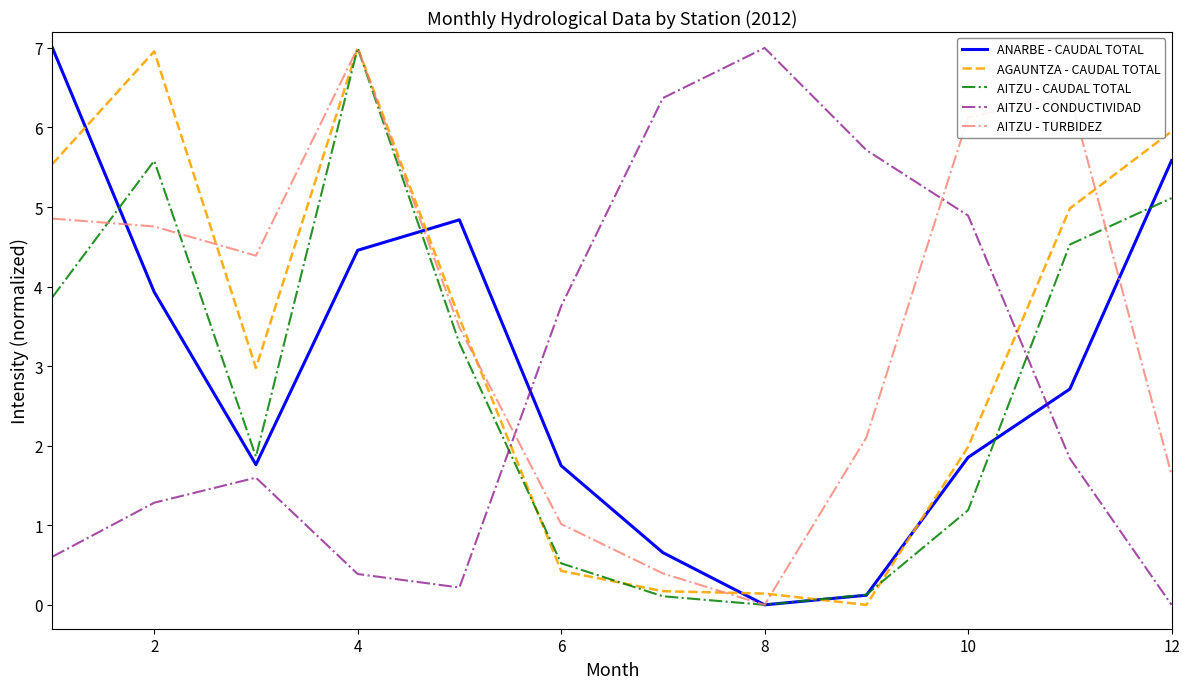

What is the highest value of the AITZU - CAUDAL TOTAL series?

7.0